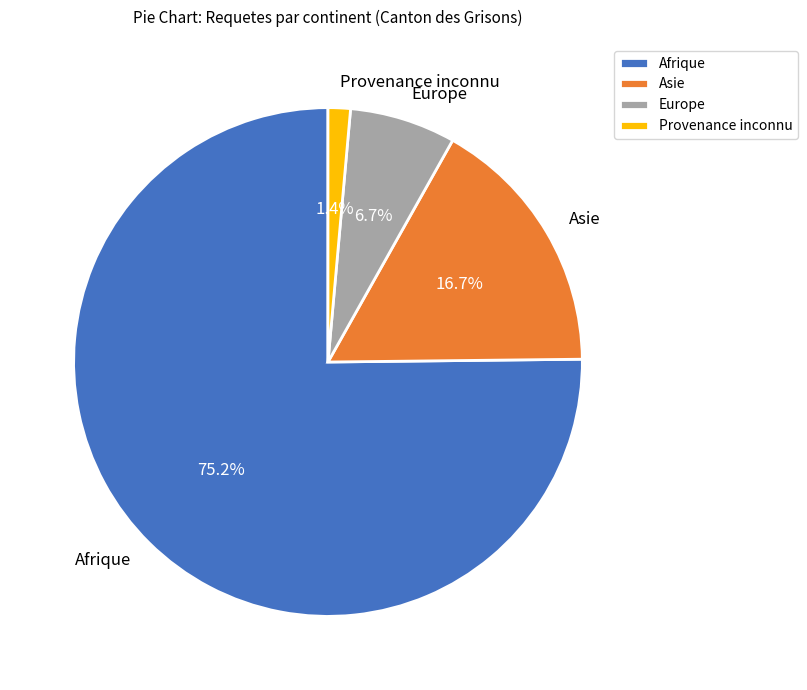

Is it true that Asie is 23% of the pie?

False